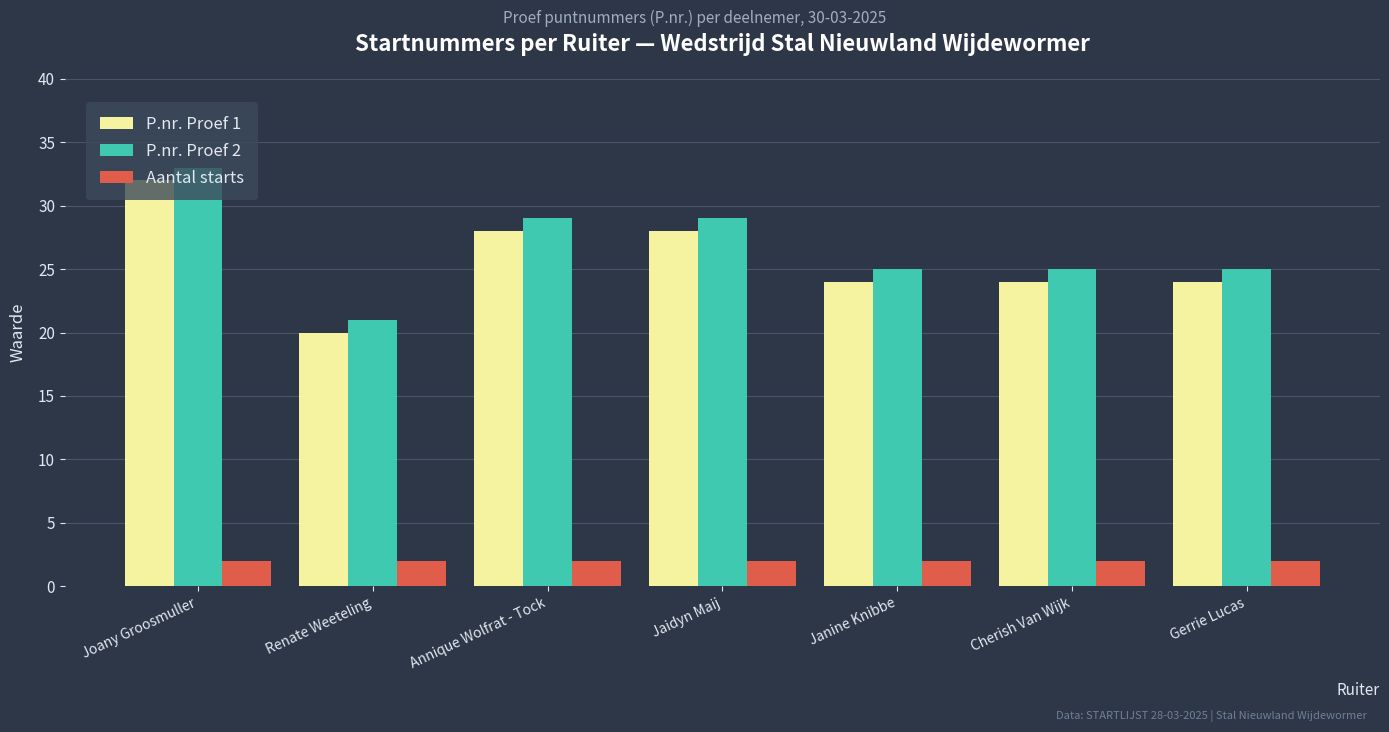

Is it true that P.nr. Proef 2 equals 33 at Joany Groosmuller?

True